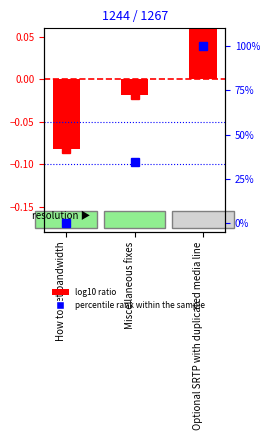

What is the difference between the highest and lowest values at Optional SRTP with duplicated media line?

99.9